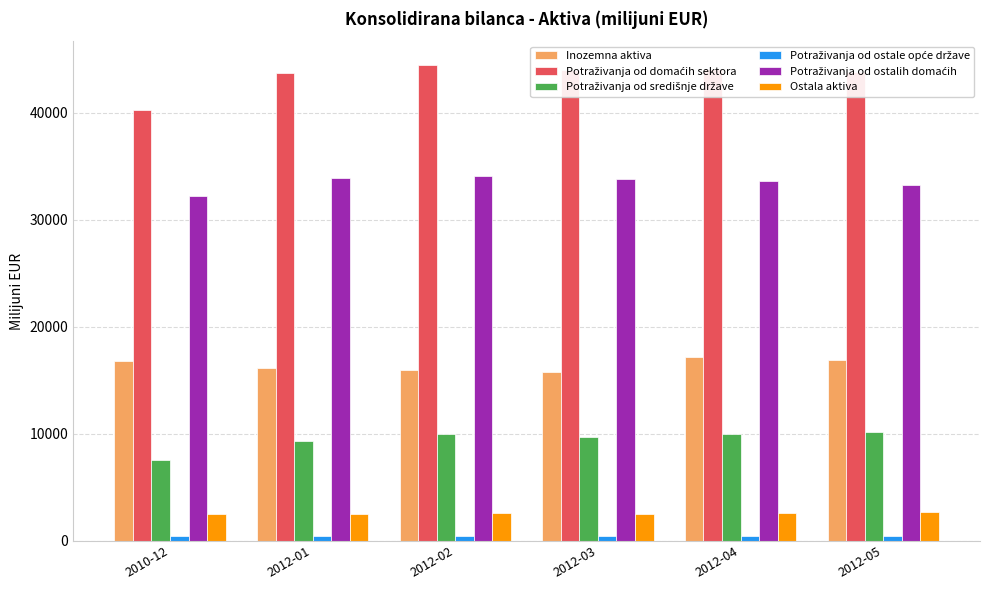

The value of Ostala aktiva at 2012-04 is 4158.5. True or false?

False